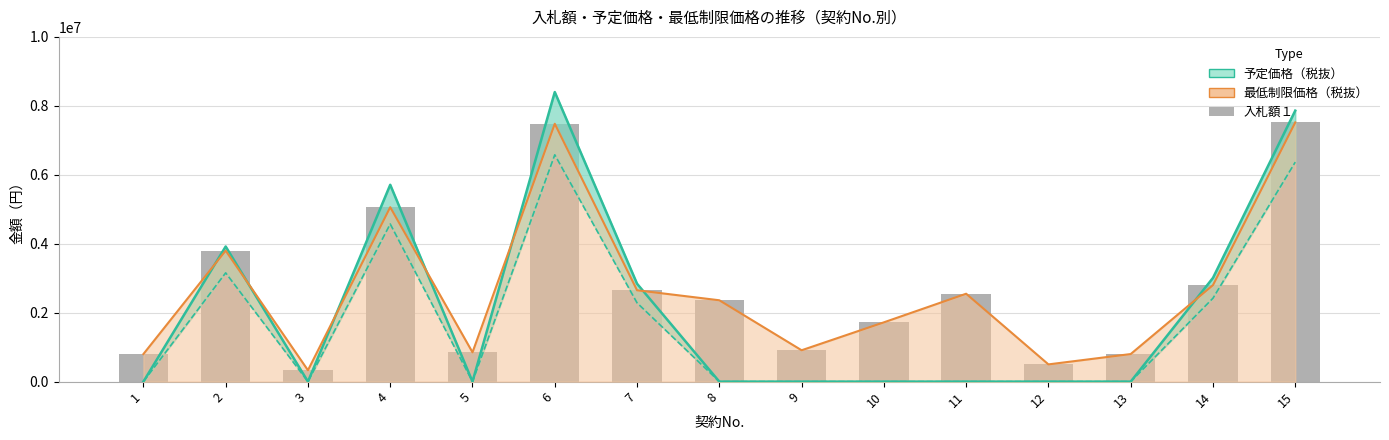

Reading left to right, transcribe all the data shown in this chart.

800000	3800000	330000	5060000	850000	7480000	2650000	2360000	910000	1720000	2550000	500000	800000	2800000	7520000